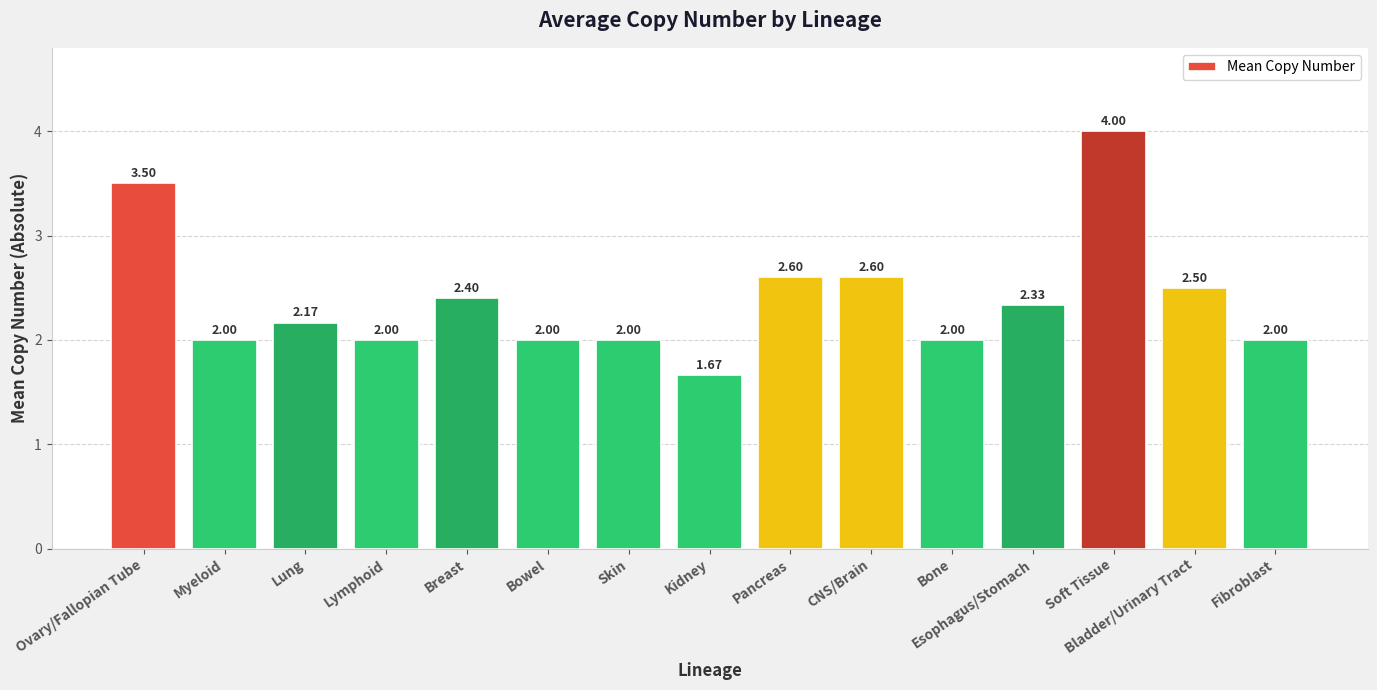

Which category has the lowest value across all series?

Kidney